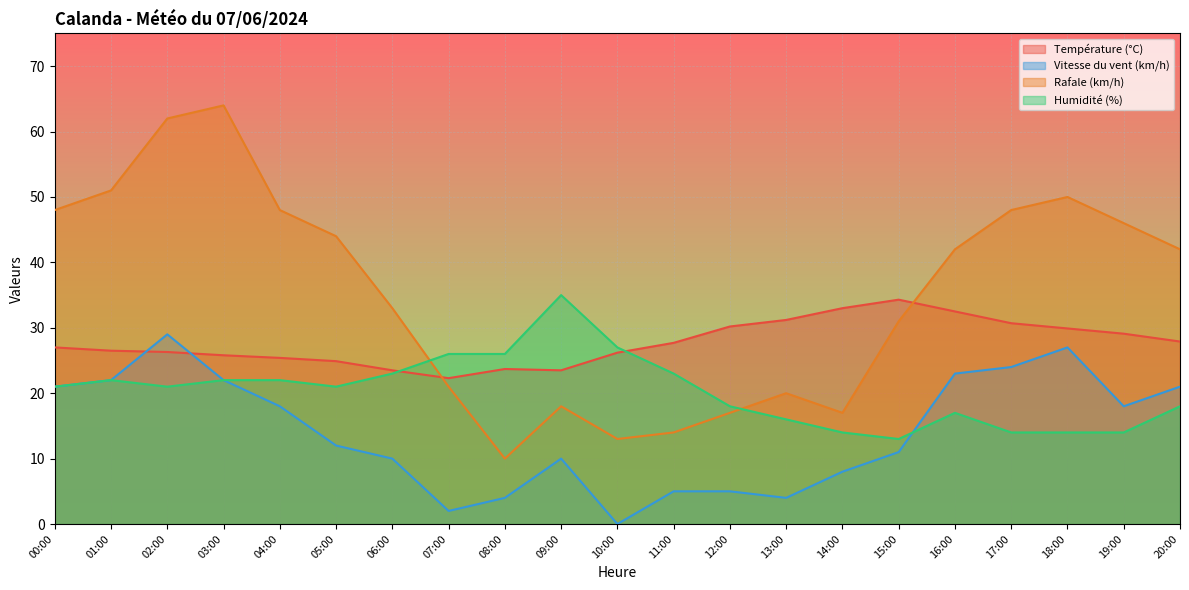

Does the chart display data point markers on the line(s)?

No